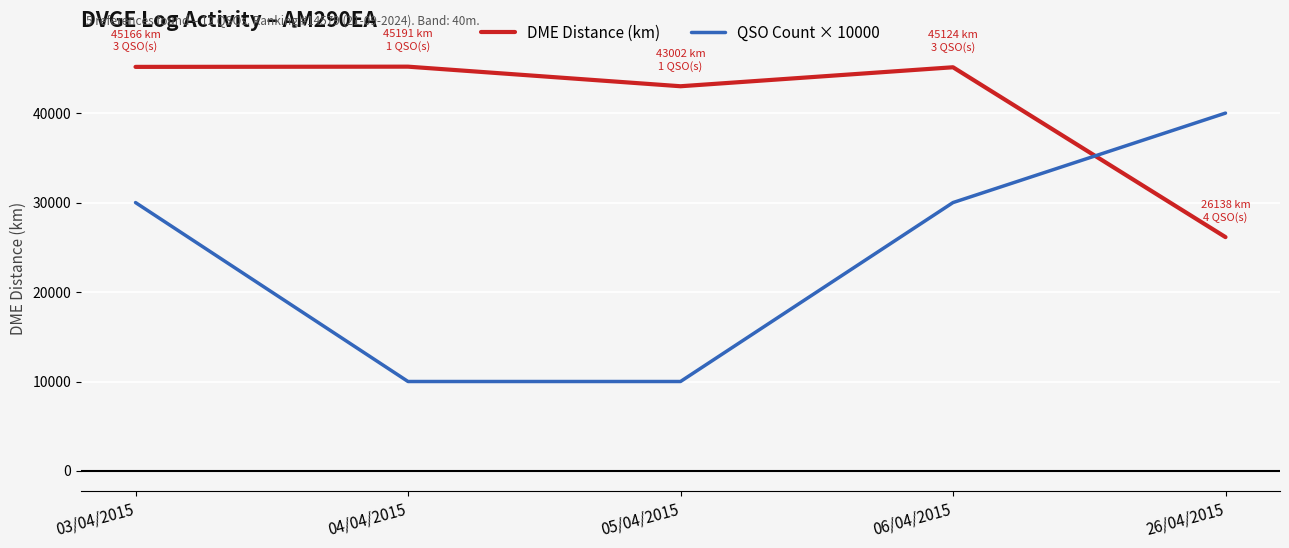

What is the sum of the QSO Count × 10000 values at 05/04/2015 and 06/04/2015?

40000